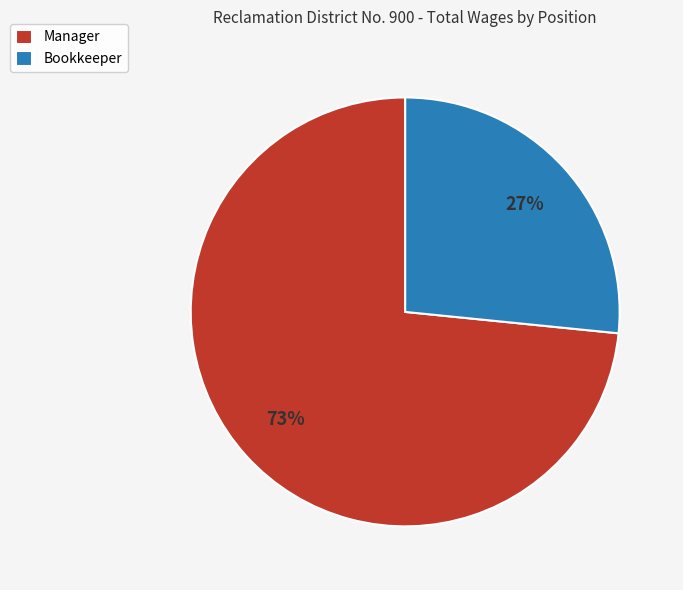

Which has a higher value, Manager or Bookkeeper?

Manager